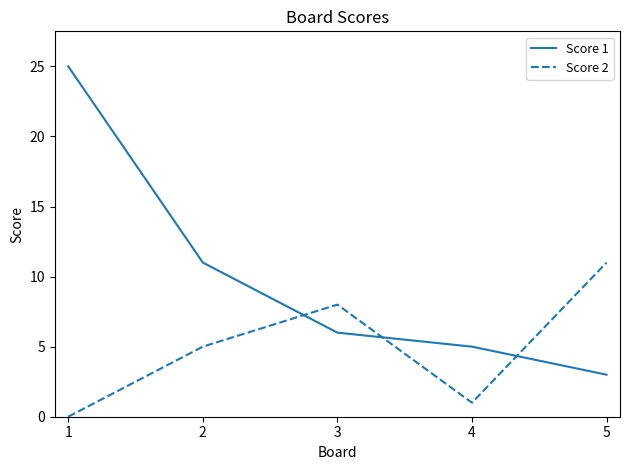

At how many categories does at least one series exceed 14?

1